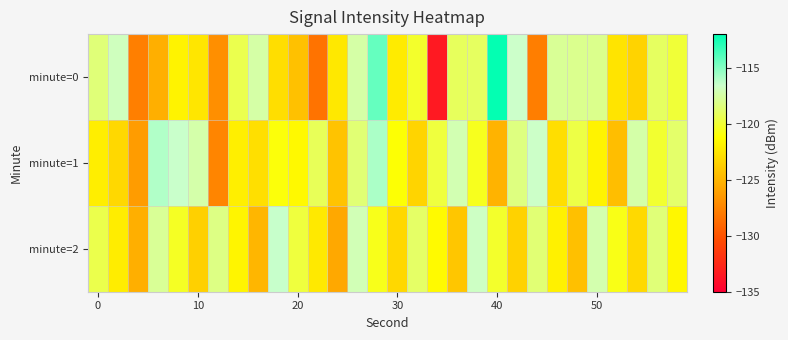

Which series has the largest total across all categories?

minute=1